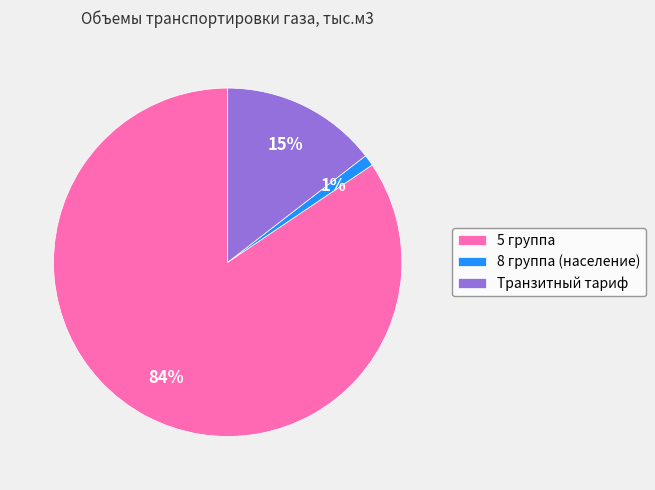

How many segments does this pie chart have?

3